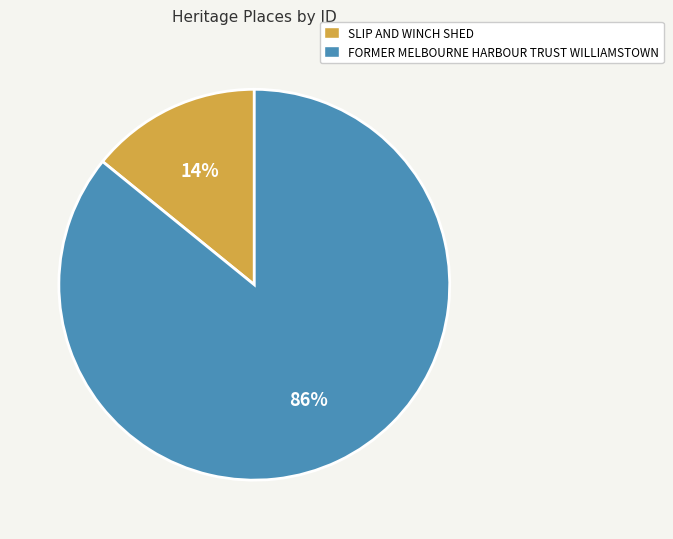

Between FORMER MELBOURNE HARBOUR TRUST WILLIAMSTOWN and SLIP AND WINCH SHED, which is larger?

FORMER MELBOURNE HARBOUR TRUST WILLIAMSTOWN